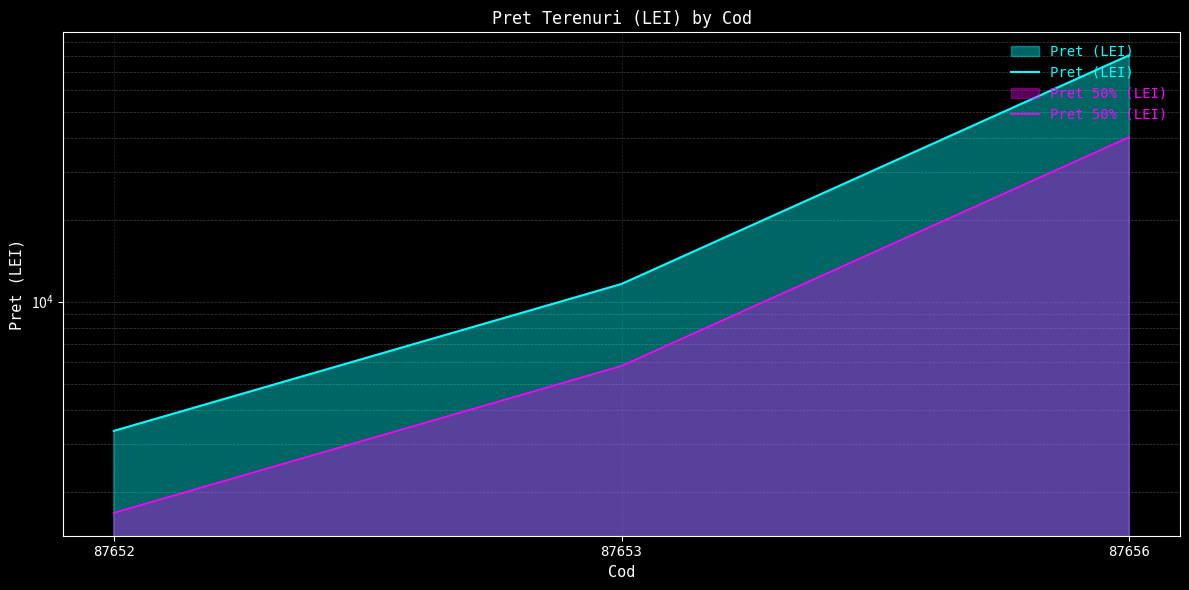

What is the sum of all Pret 50% (LEI) values?

47739.3